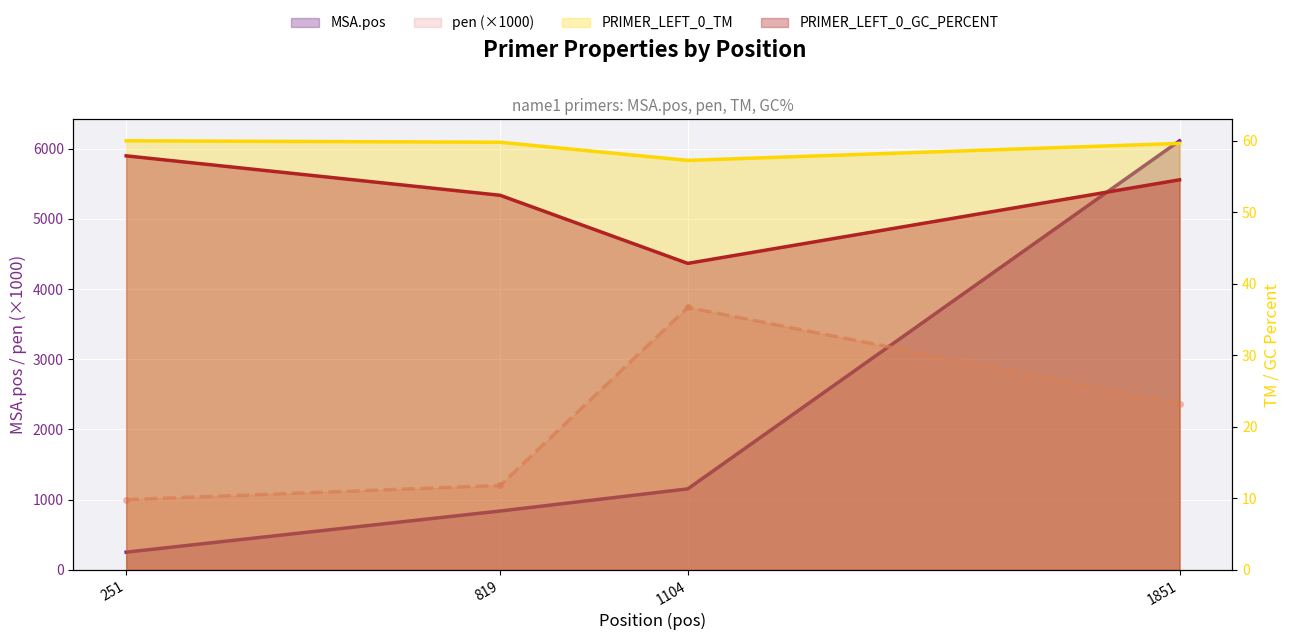

Which category has the highest value across all series?

1851